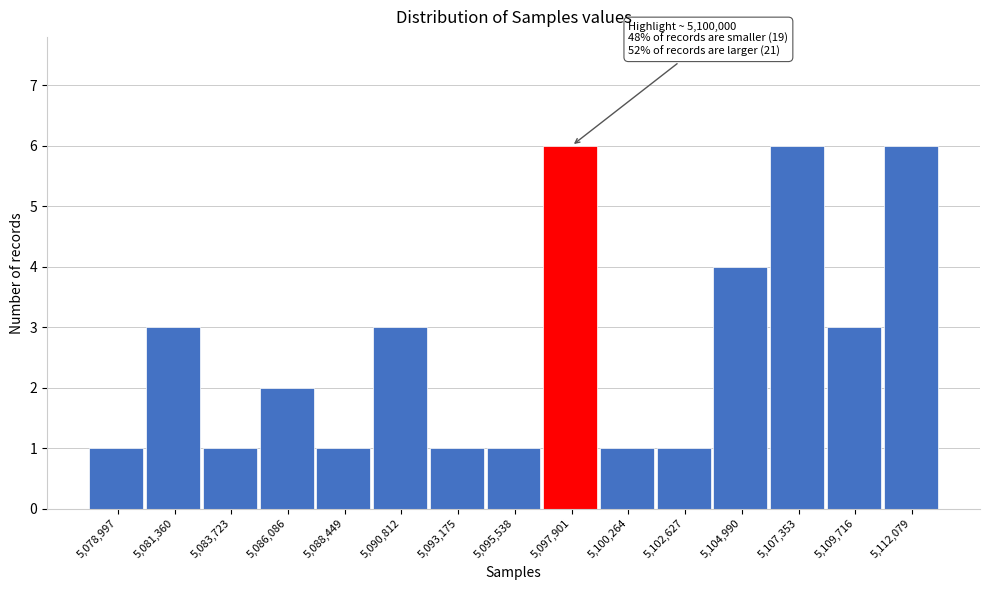

Reading left to right, transcribe all the data shown in this chart.

1	3	1	2	1	3	1	1	6	1	1	4	6	3	6